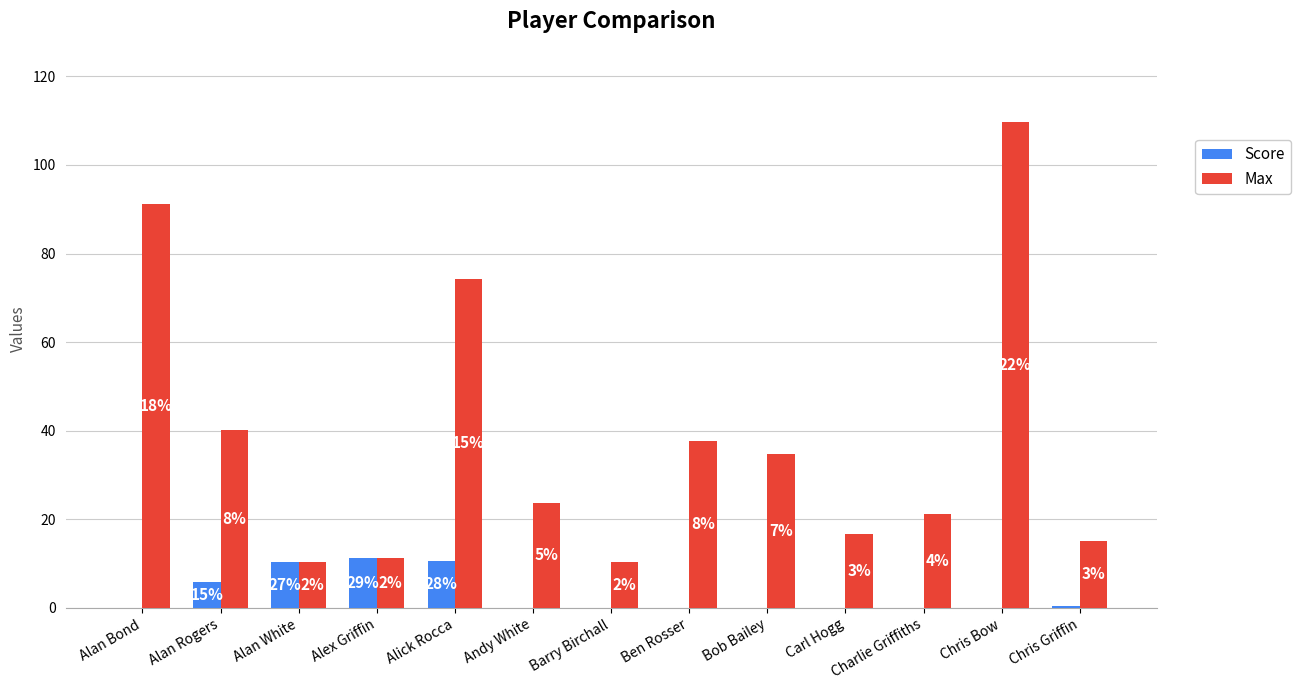

Are the bars grouped side by side (vs. stacked)?

Yes